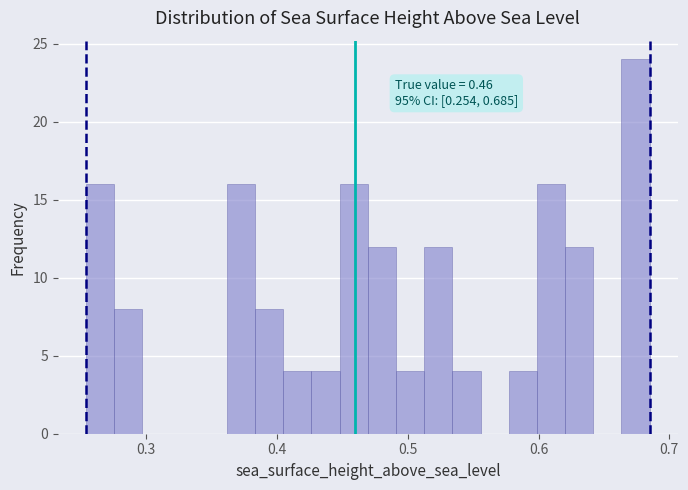

Around what value on the x-axis is the tallest bar? Give the approximate position of its centre, as read against the axis.

0.67